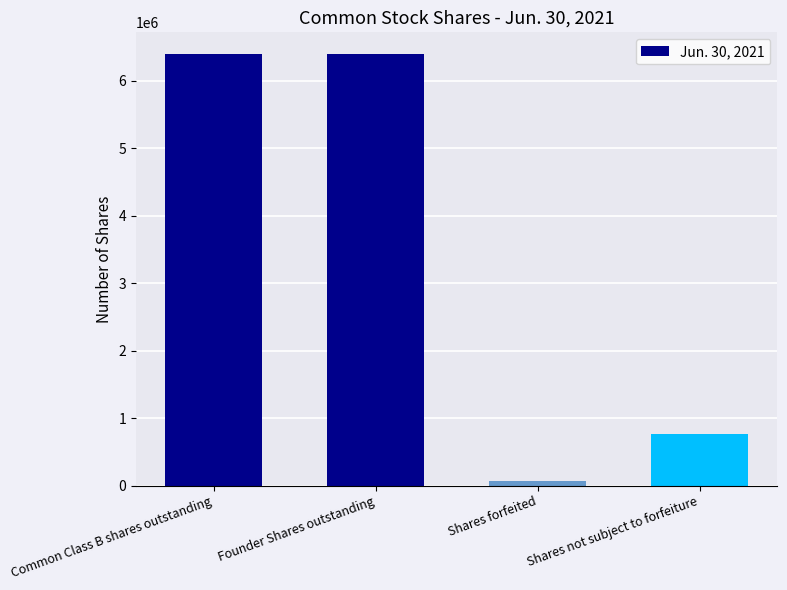

Are the bars horizontal?

No